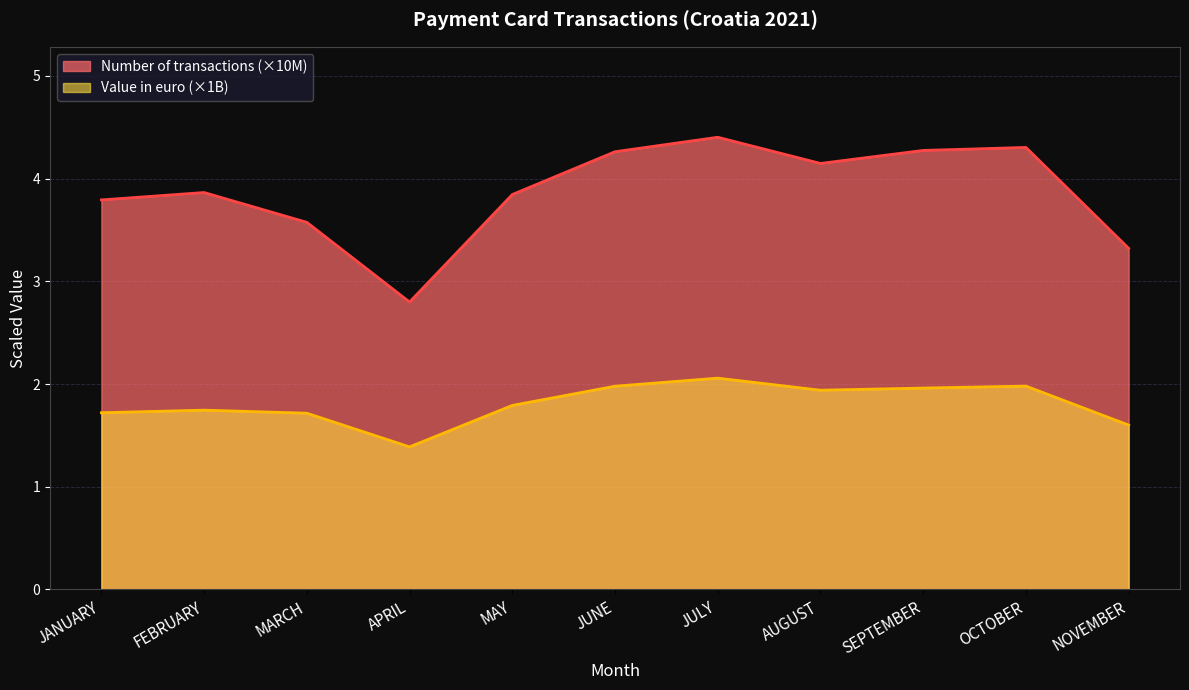

True or false: Value in euro and Number of transactions intersect in this chart.

False